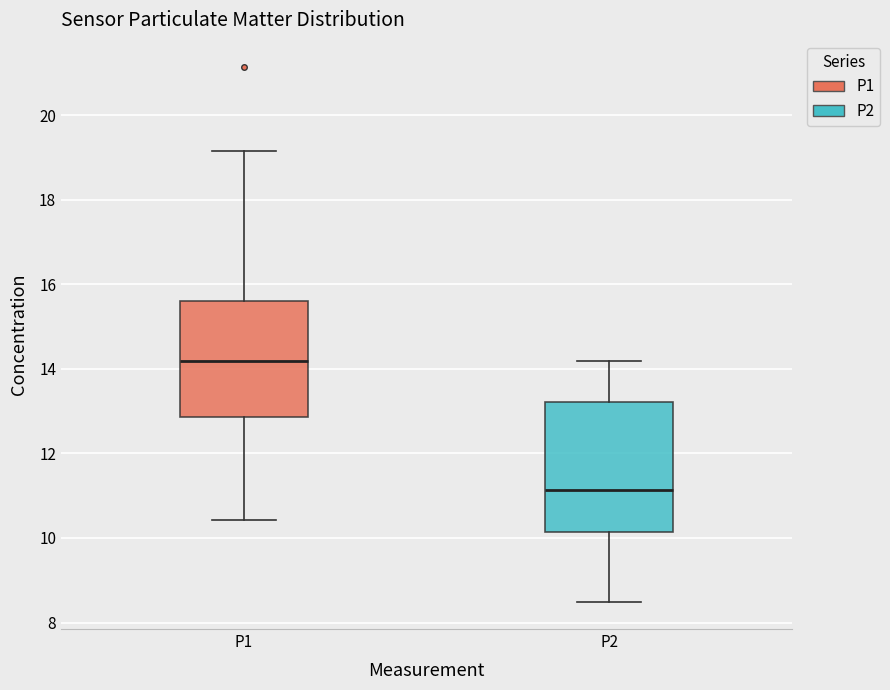

Reading left to right, transcribe this box plot: for each box, give where its median line is, the range the box spans, and where its two whiskers end, as read against the y-axis. The values are not printed on the chart, so give them approximately, as read against the axis.

P1: median 14.2, box 12.8 to 15.6, whiskers 10.4 to 19.2
P2: median 11.2, box 10.2 to 13.2, whiskers 8.4 to 14.2